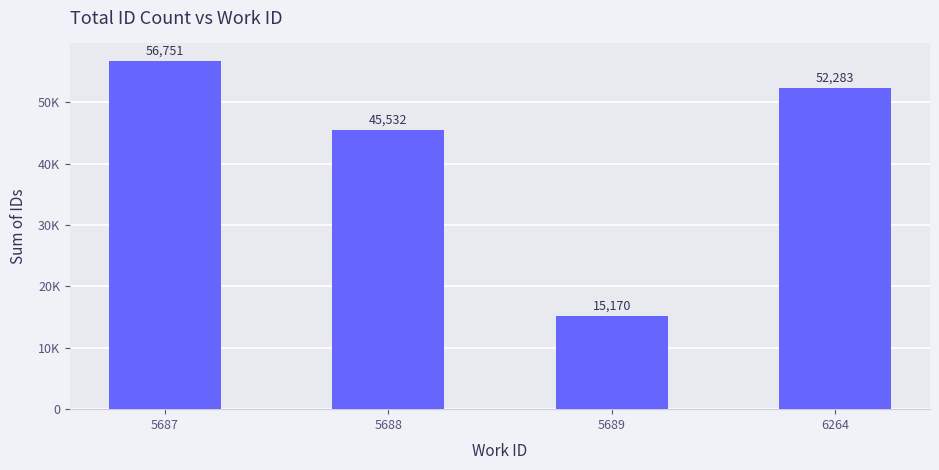

How many values are between 45532 and 56751?

3